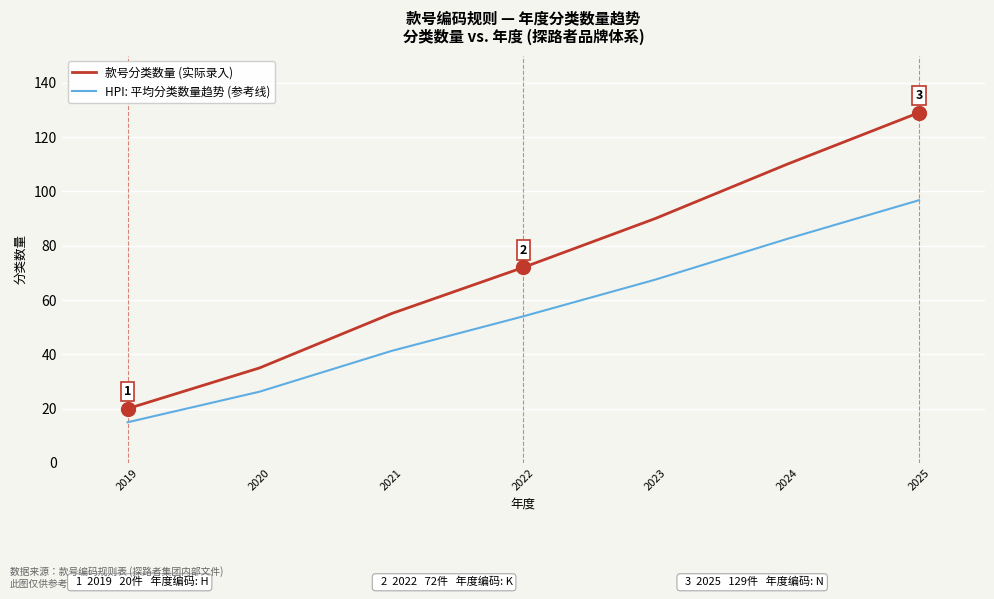

What is the difference between the second highest and second lowest values in the 款号分类数量 (实际录入) series?

75.0